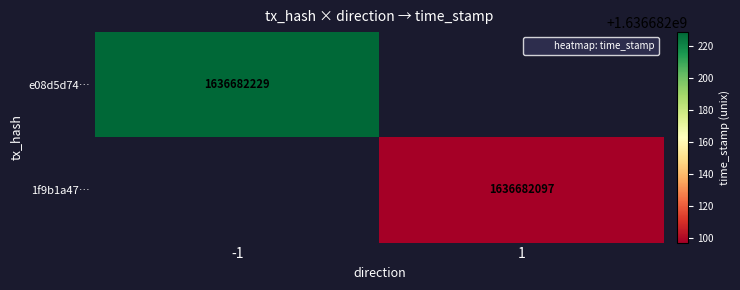

Reading left to right, extract all data points from this chart.

e08d5d7496142da3f5f36f5c81d2fa8c347d560: -1	1636682229
1f9b1a4797f71218068b02787816bb0bb75f73b: 1	1636682097